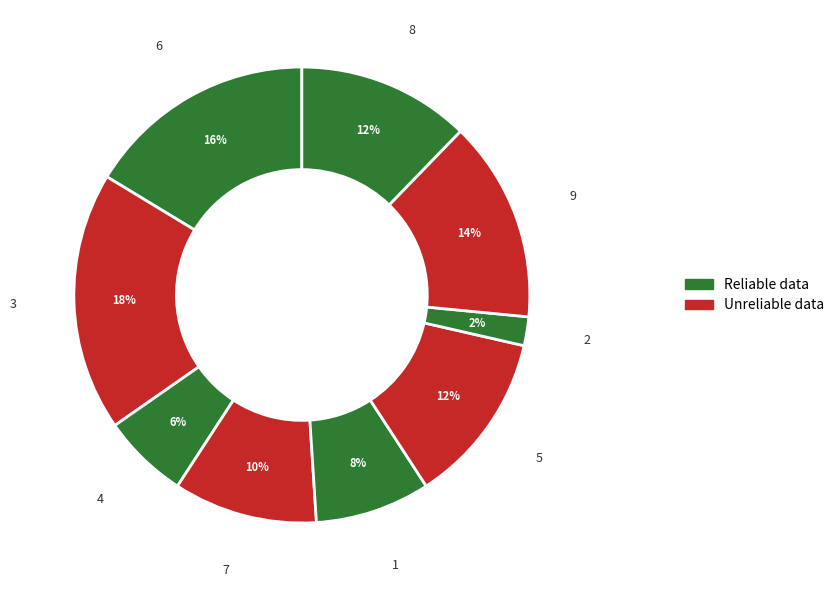

How many slices are in this pie chart?

9